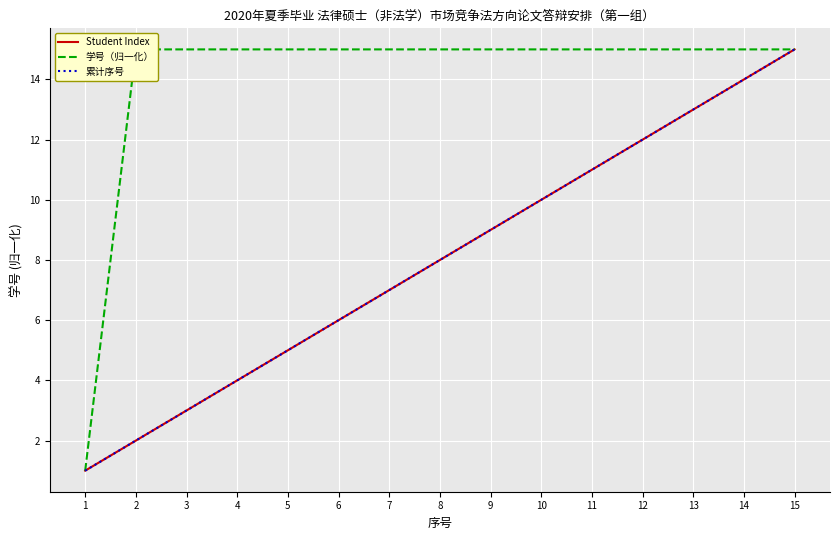

Does the chart have visible grid lines?

Yes